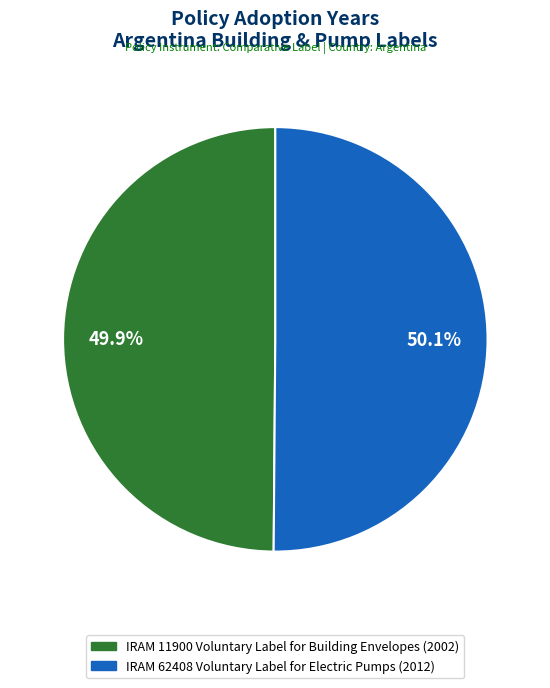

Does any single category account for the majority?

Yes